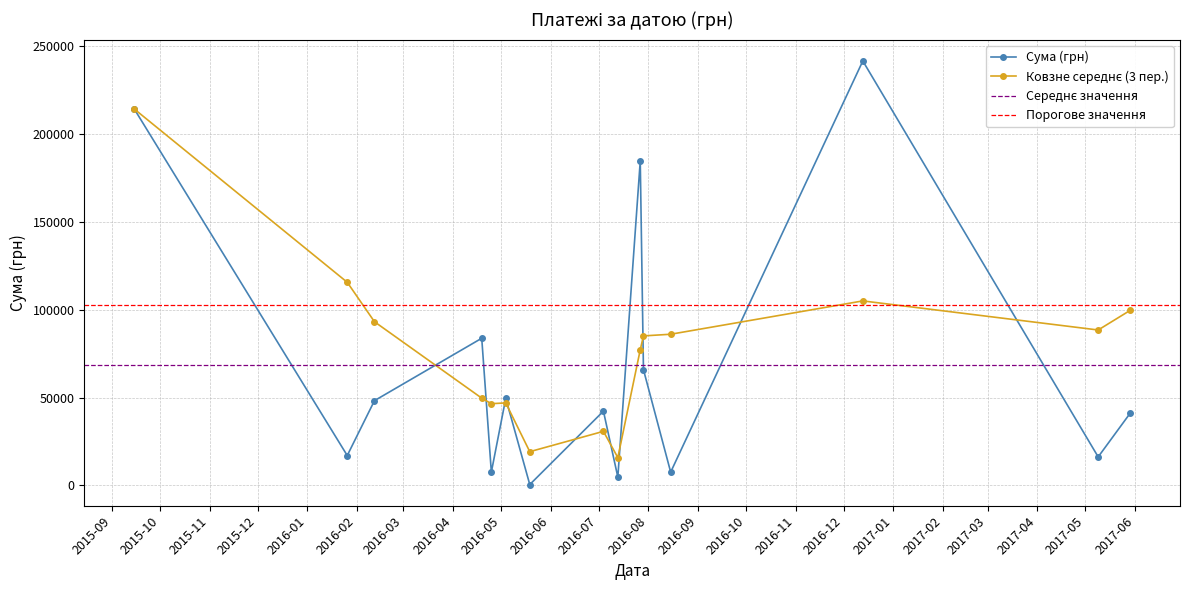

What is the value of the Сума (грн) point at the 14th from the left?

16250.0